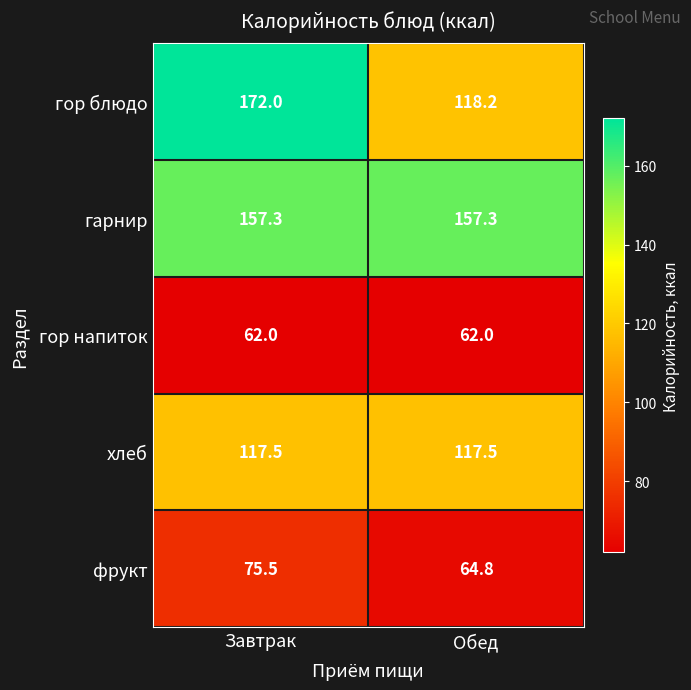

What is the lowest value of the гор напиток series?

62.0